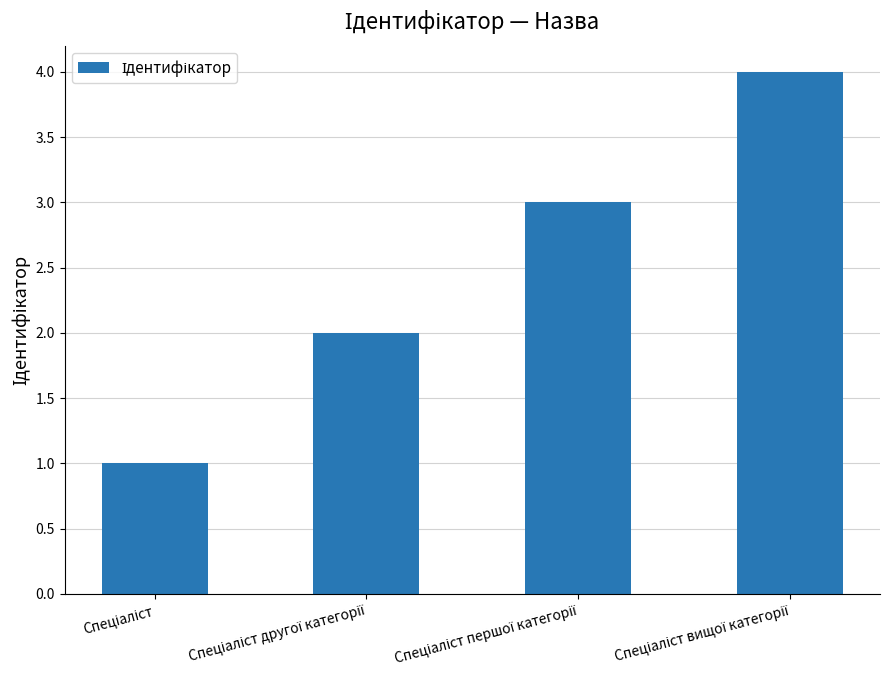

What is the value of the 1st bar from the left?

1